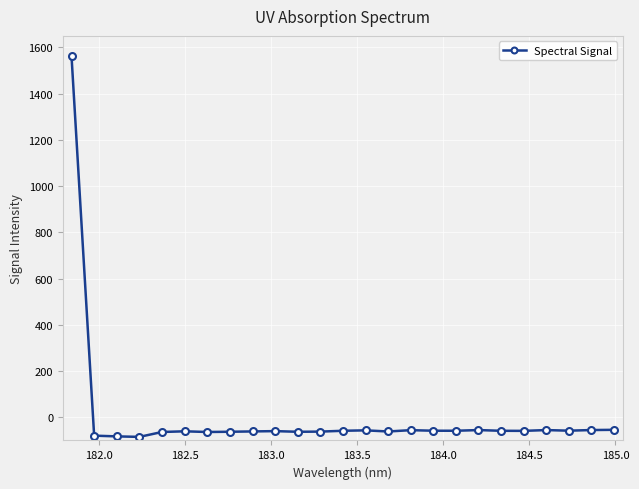

What is the value of the 6th point from the left?

-60.4